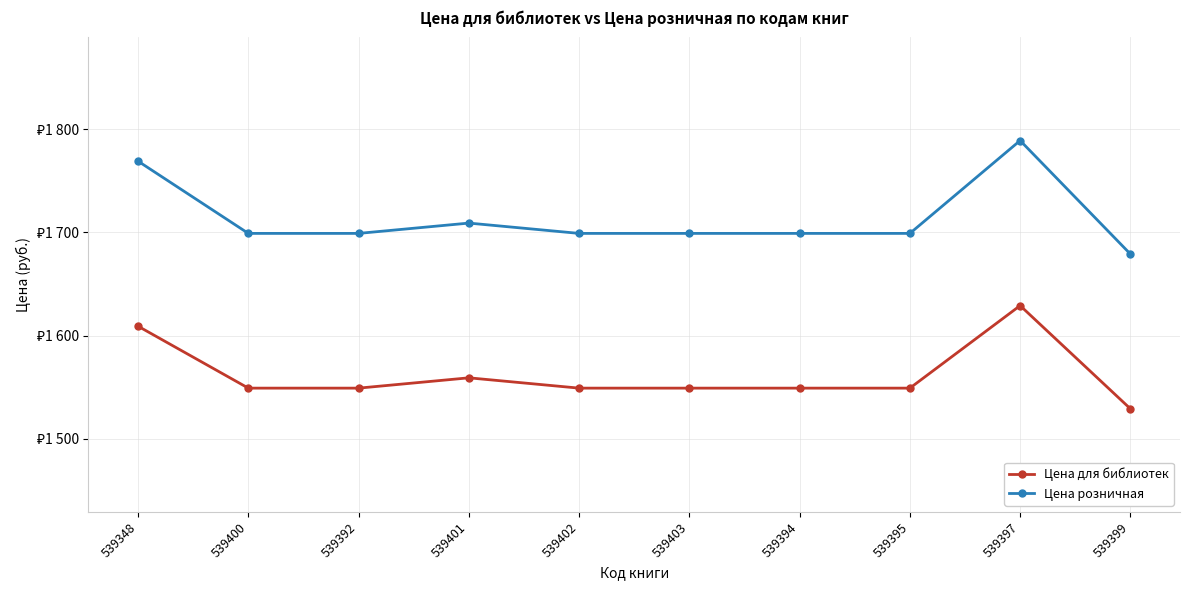

True or false: Цена для библиотек has a value of 2859 at 539348.

False